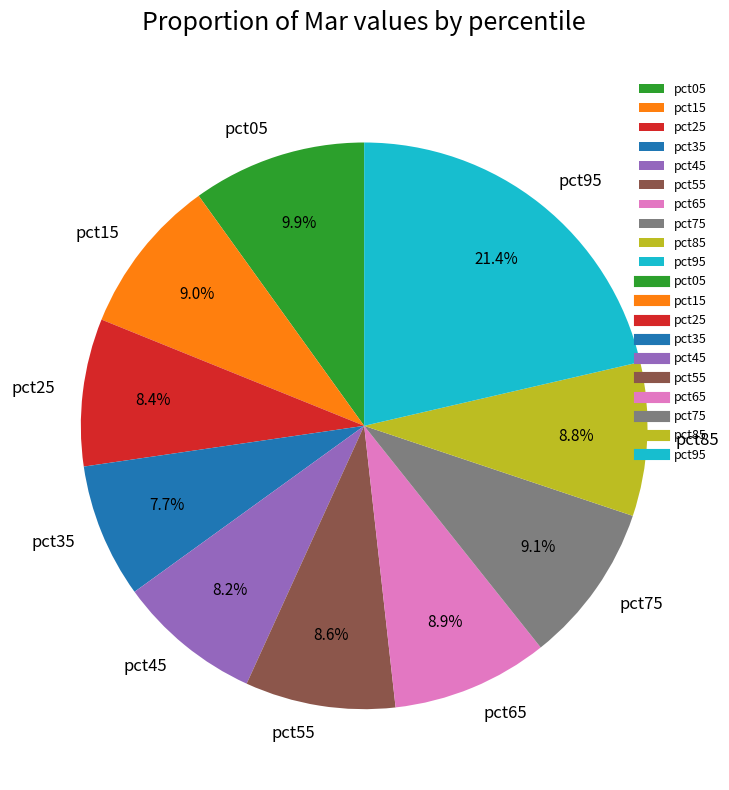

To the nearest percent, what percentage of the pie is pct45?

8%